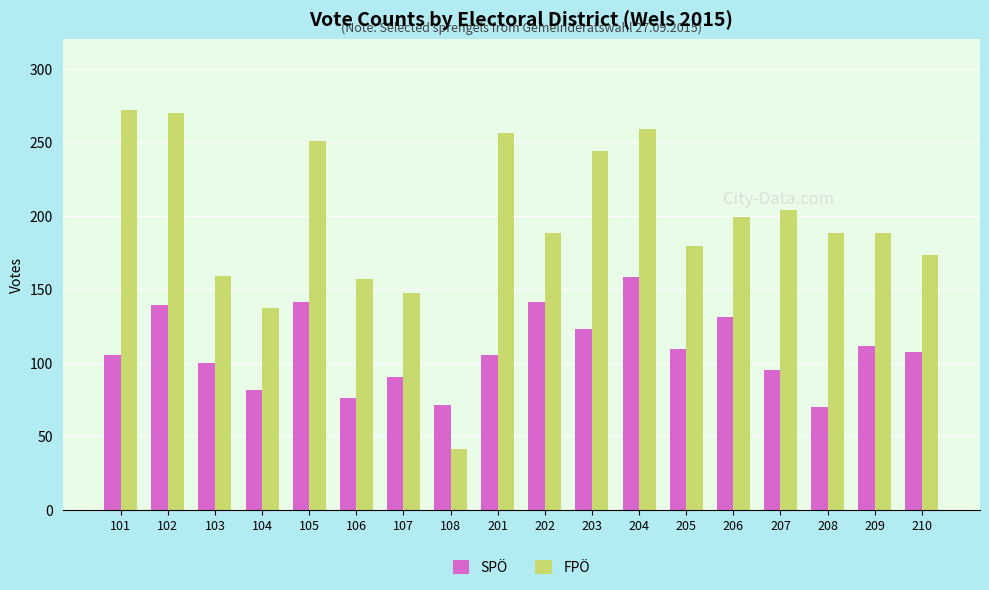

What is the sum of all SPÖ values?

1953